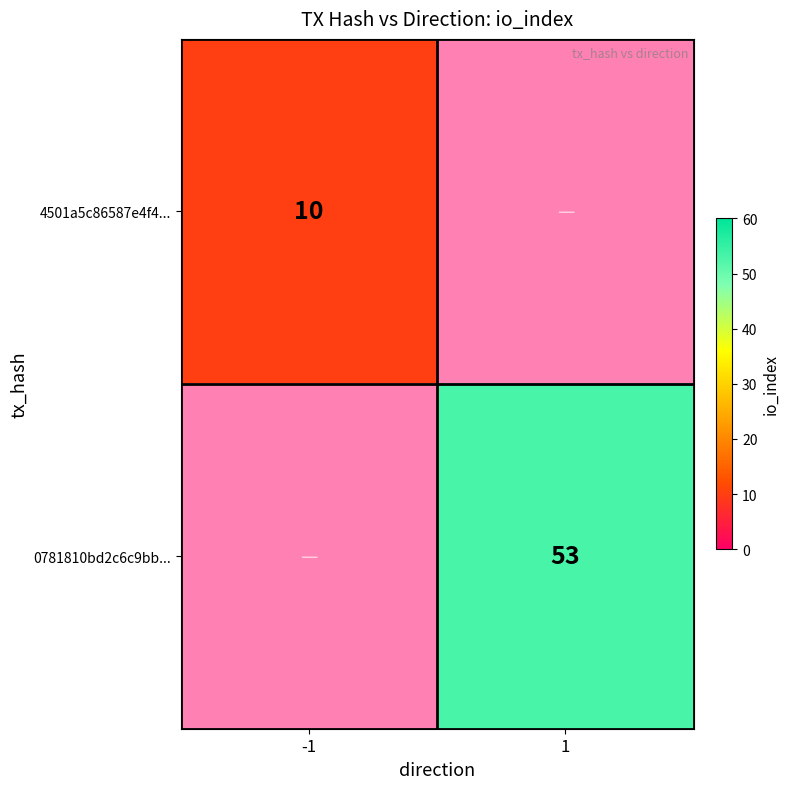

The value of 0781810bd2c6c9bb... at 1 is 53. True or false?

True